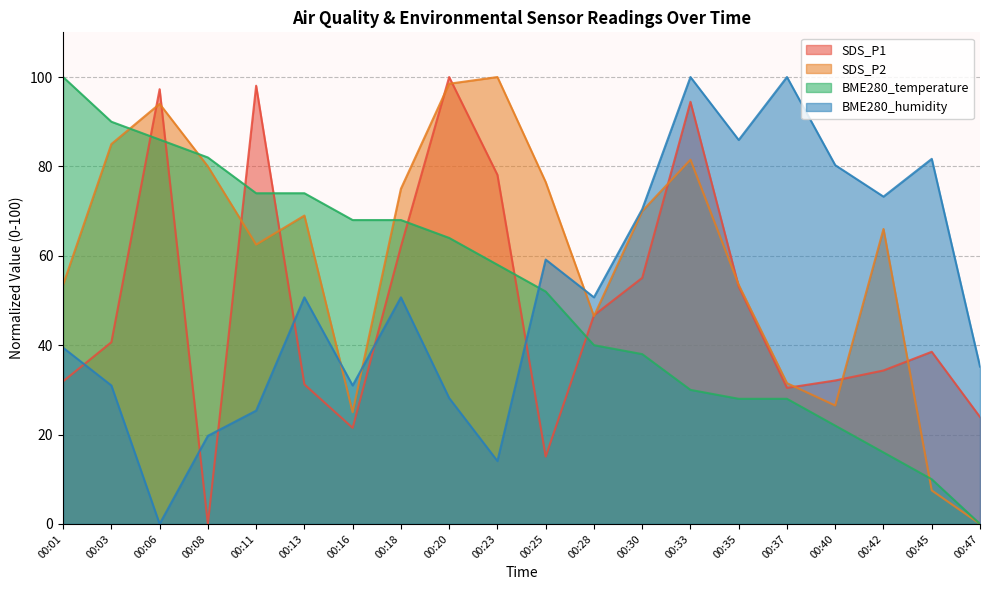

What is the maximum value shown in the chart?

100.0